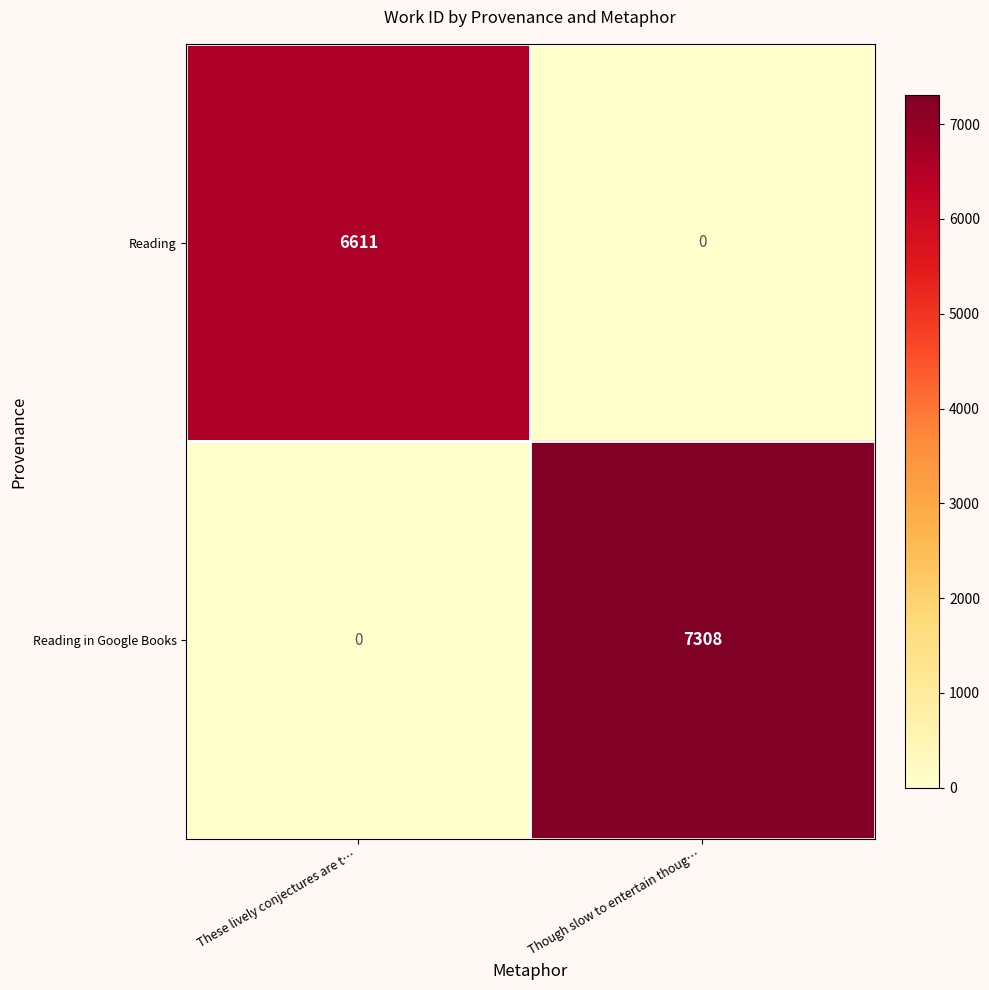

The Reading in Google Books series shows 5111 at Though slow to entertain thoug…. True or false?

False